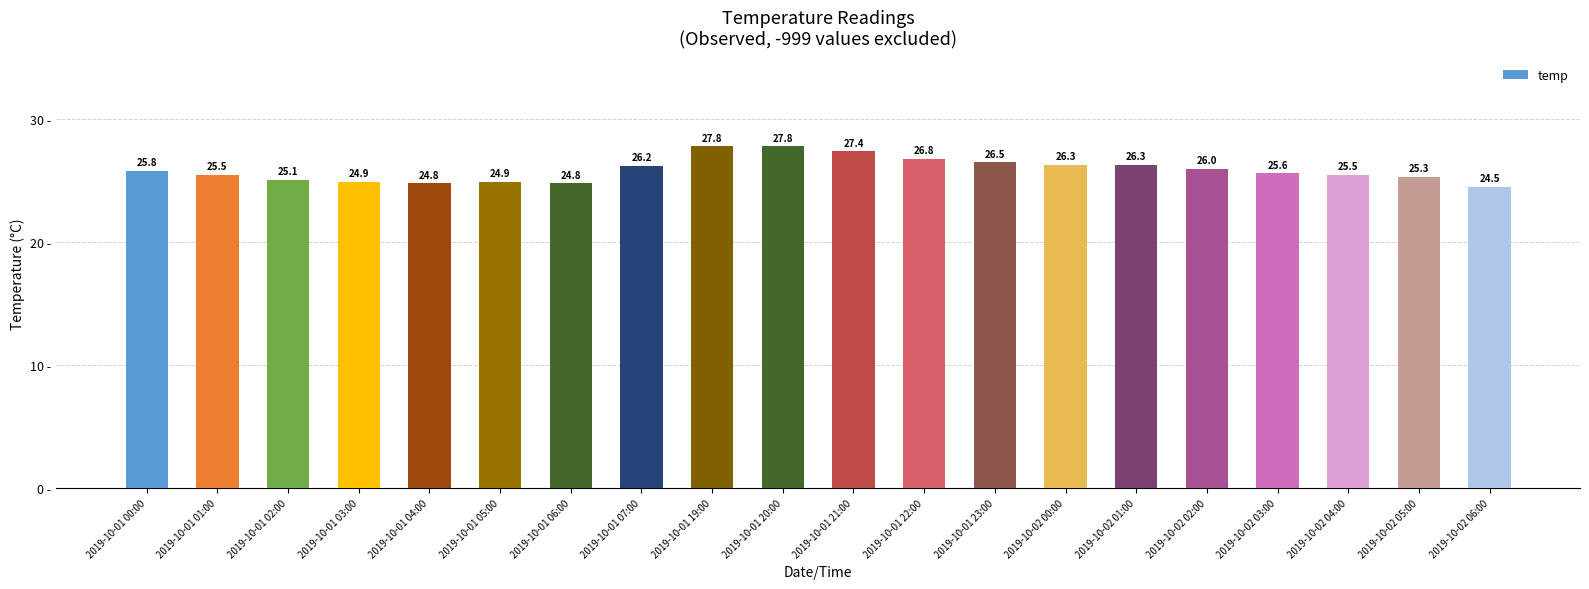

Does the chart contain stacked bars?

No